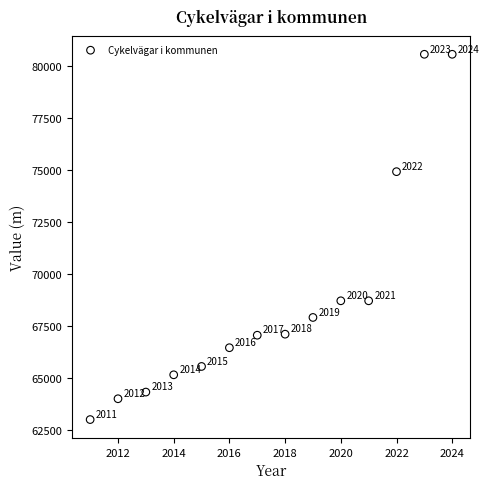

What Y value in the scatter plot is closest to 71769?

68703